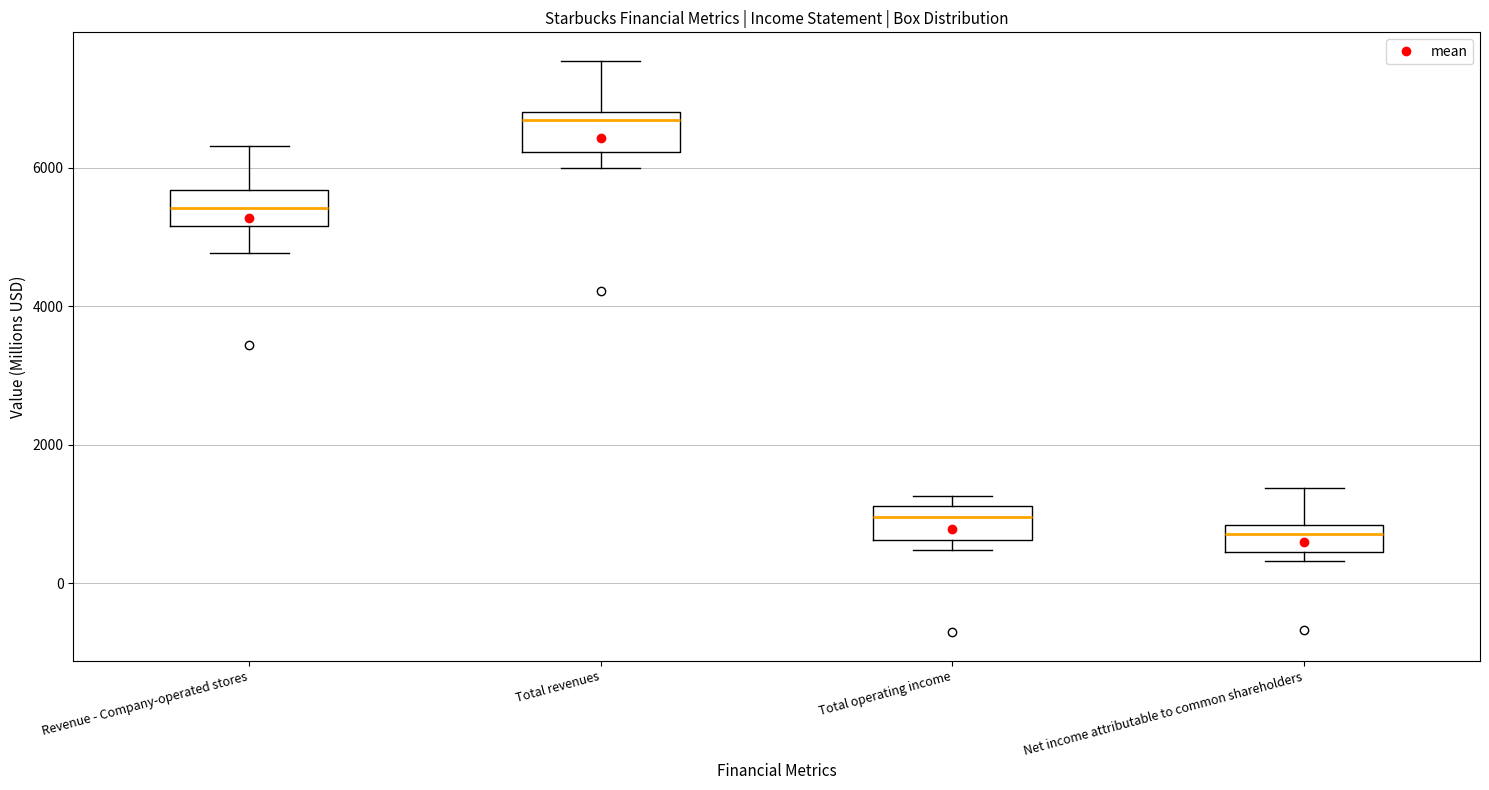

Where is the lower edge of the box for Net income attributable to common shareholders on the y-axis? The values are not printed on the chart, so give them approximately, as read against the axis.

400